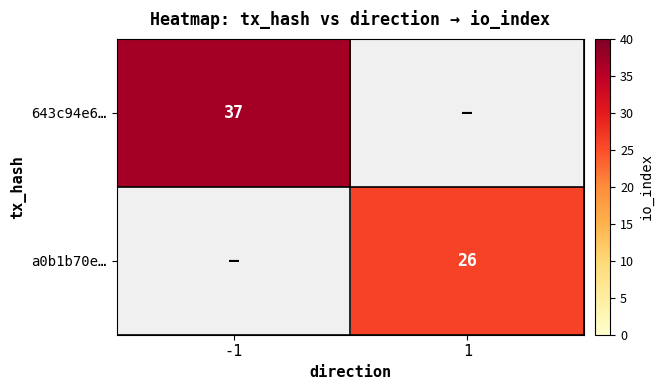

Is it true that 643c94e6… equals 37 at -1?

True